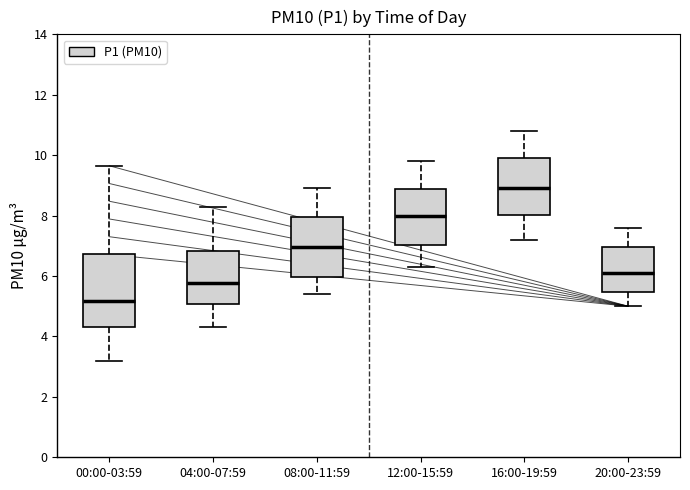

Reading left to right, transcribe this box plot: for each box, give where its median line is, the range the box spans, and where its two whiskers end, as read against the y-axis. The values are not printed on the chart, so give them approximately, as read against the axis.

00:00-03:59: median 5.2, box 4.4 to 6.8, whiskers 3.2 to 9.6
04:00-07:59: median 5.8, box 5.0 to 6.8, whiskers 4.4 to 8.4
08:00-11:59: median 7.0, box 6.0 to 8.0, whiskers 5.4 to 9.0
12:00-15:59: median 8.0, box 7.0 to 8.8, whiskers 6.4 to 9.8
16:00-19:59: median 9.0, box 8.0 to 10.0, whiskers 7.2 to 10.8
20:00-23:59: median 6.2, box 5.4 to 7.0, whiskers 5.0 to 7.6